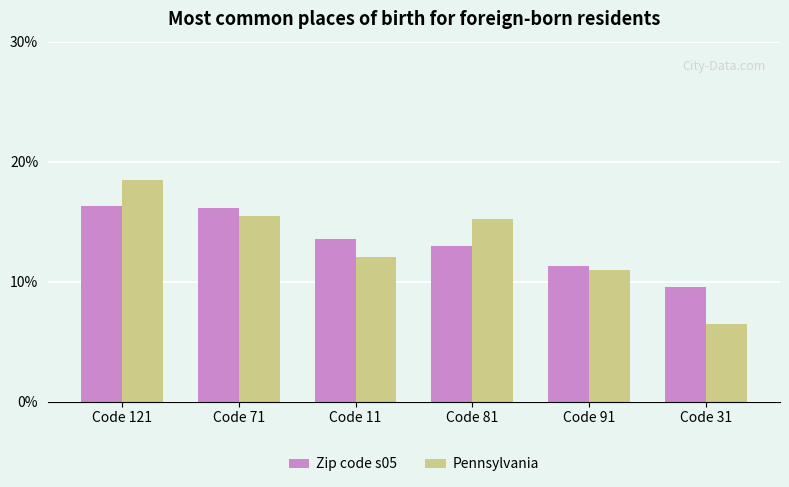

How many data points in Pennsylvania are less than 15?

3